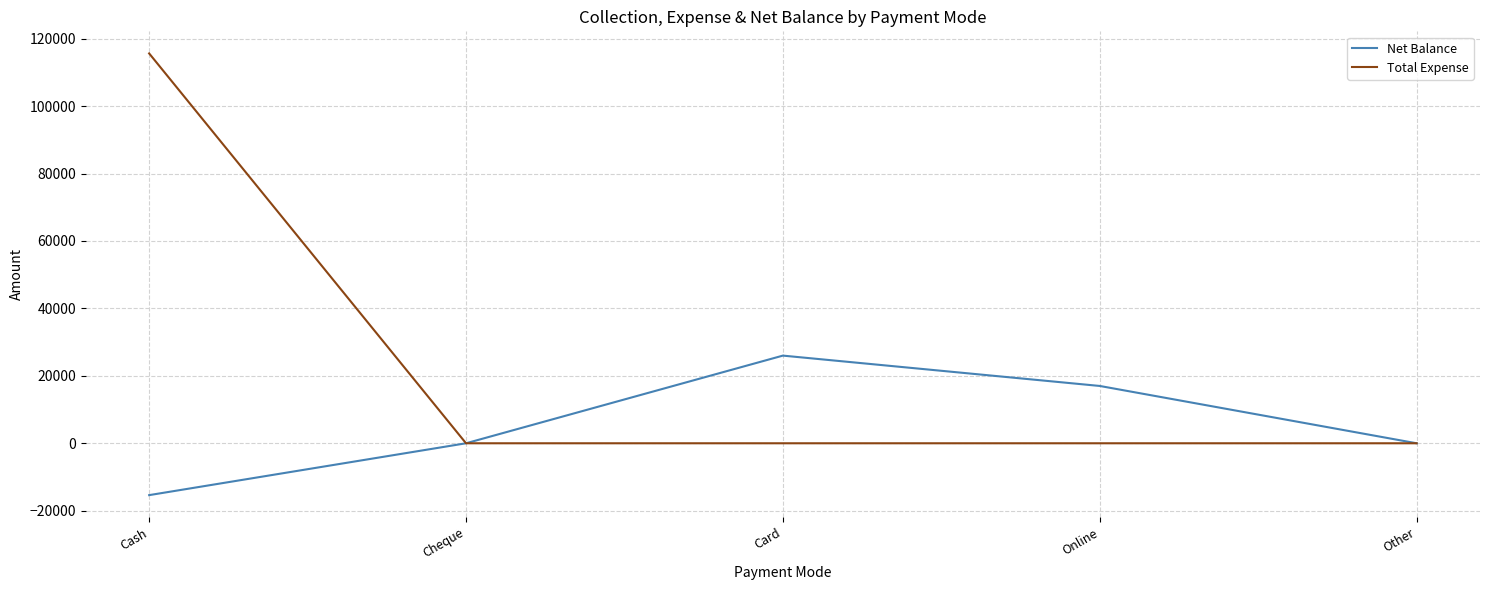

Does the chart have visible grid lines?

Yes